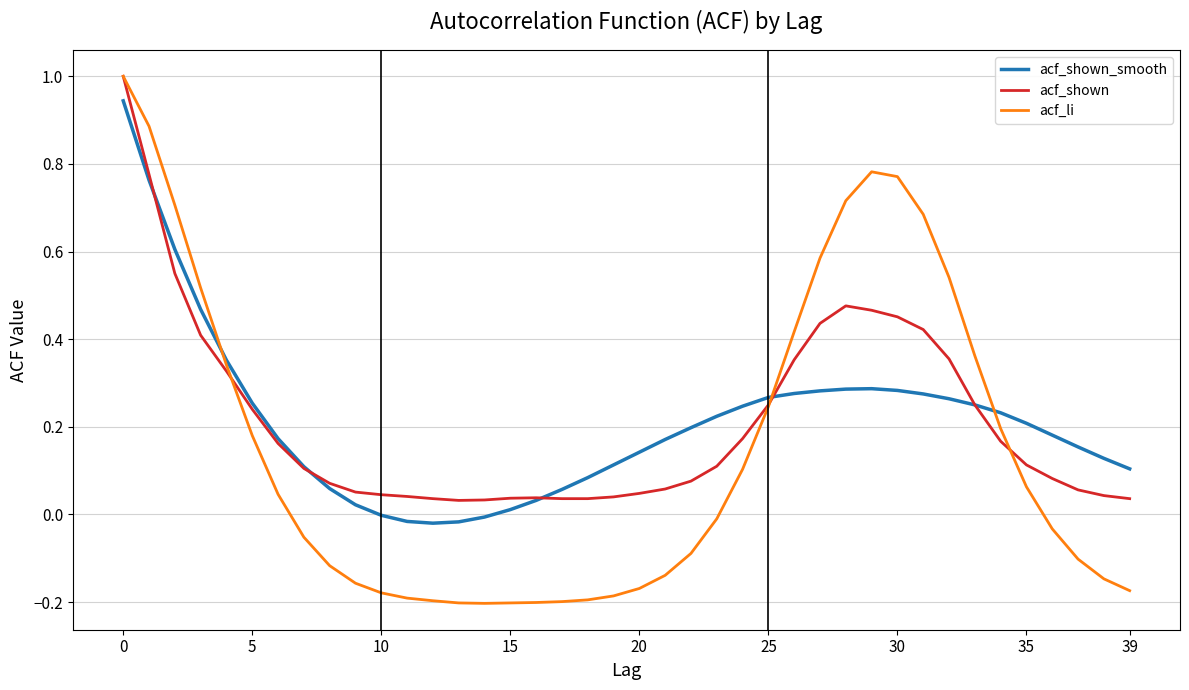

True or false: acf_li has more than 0 interior local peaks.

True